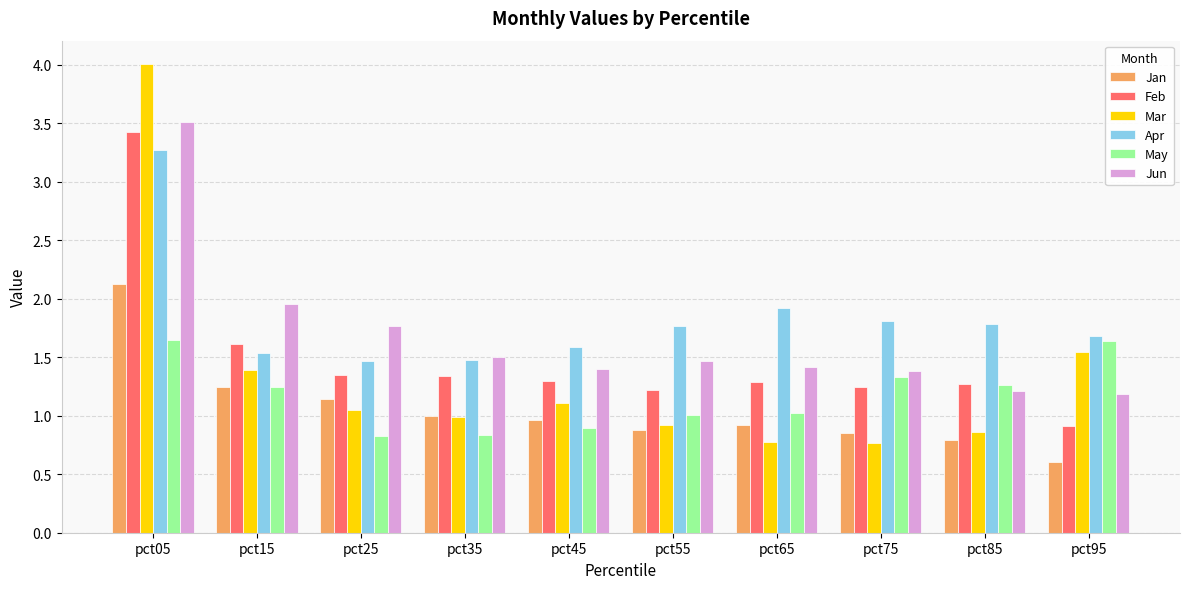

What is the minimum value shown in the chart?

0.6